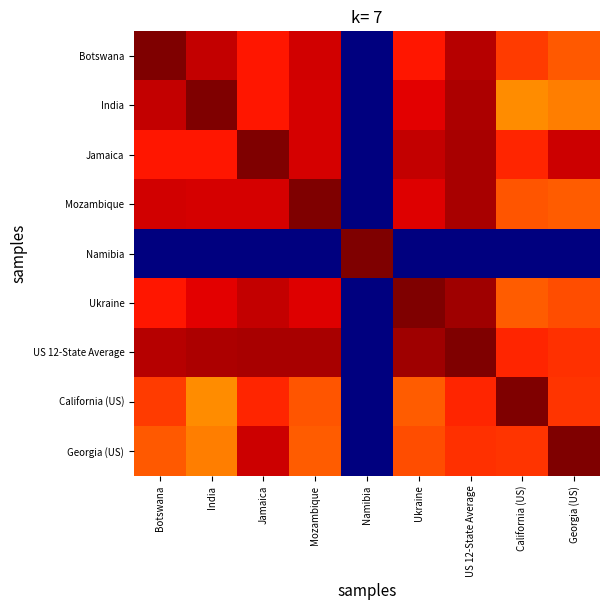

Which label corresponds to the smallest value in the chart?

Namibia